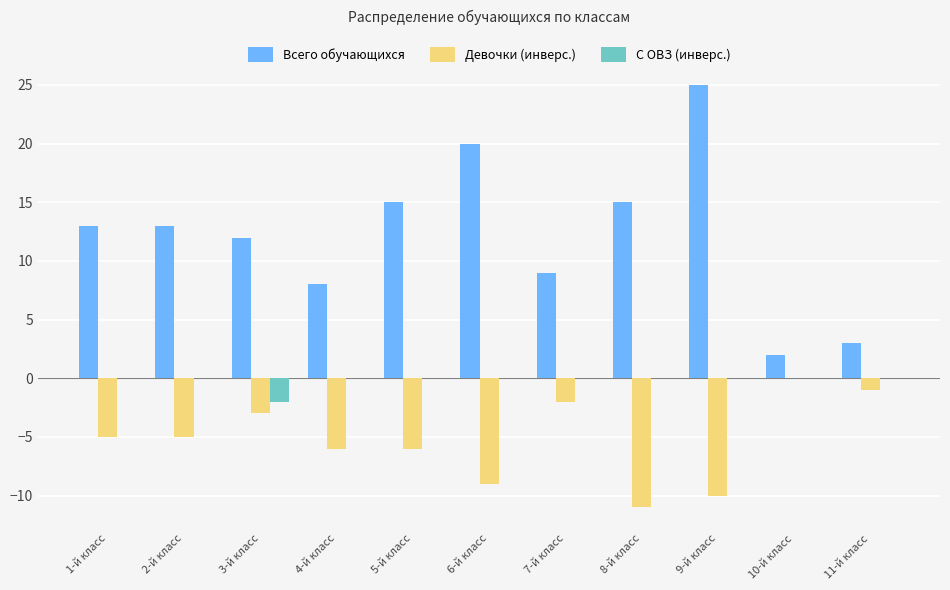

What is the total value across all series at 1-й класс?

8